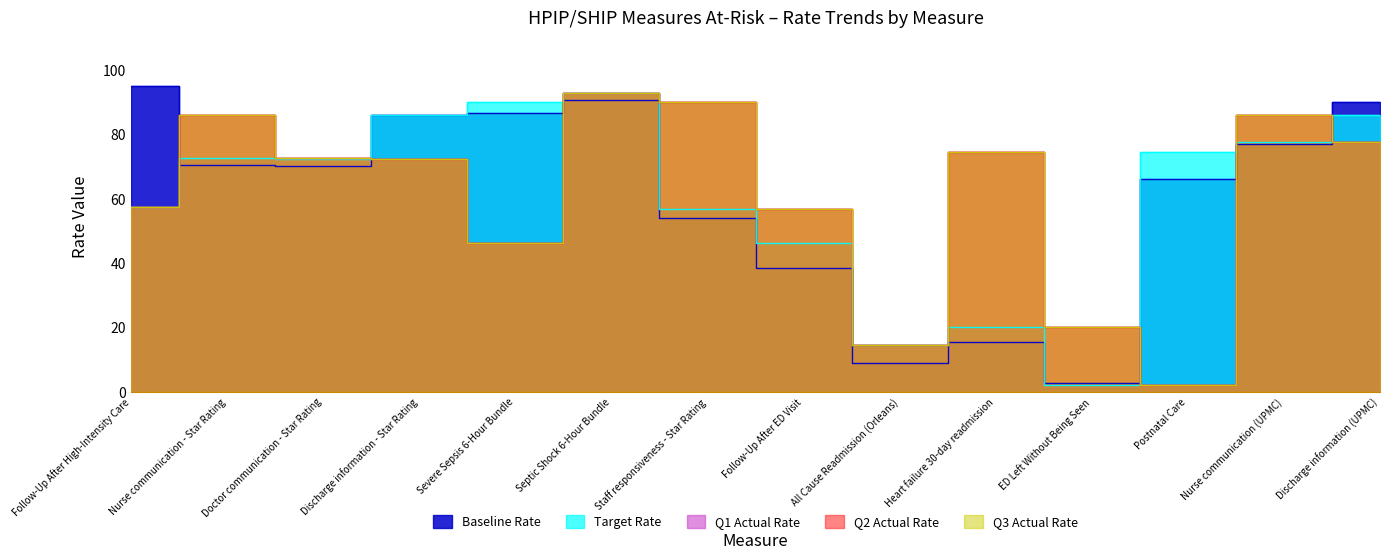

Where do Target Rate and Q2 Actual Rate first cross each other?

Doctor communication - Star Rating and Discharge information - Star Rating